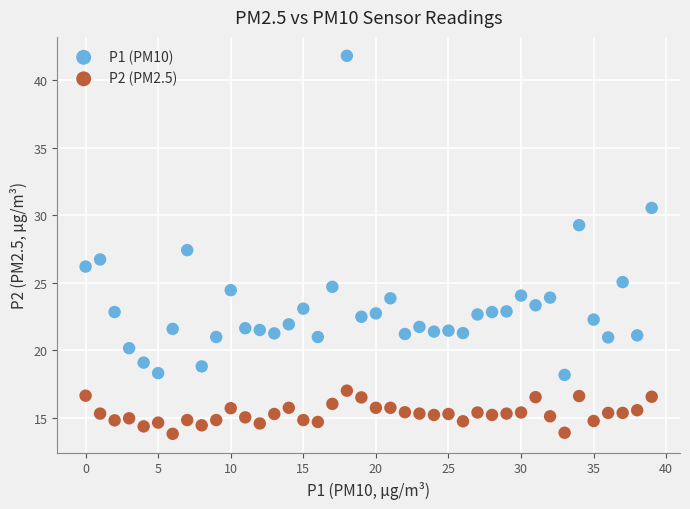

Which series has the largest Y range (max minus min)?

P1 (PM10)